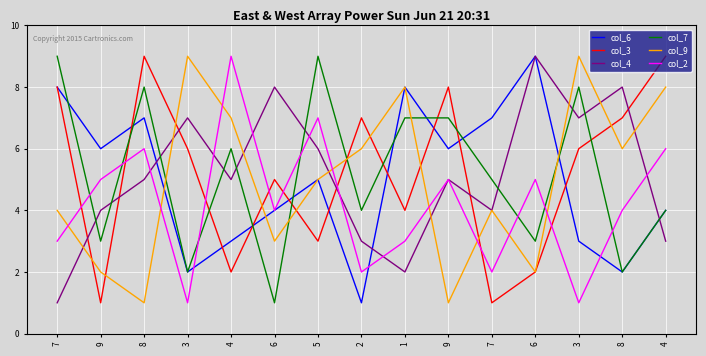

What is the highest value of the col_4 series?

9